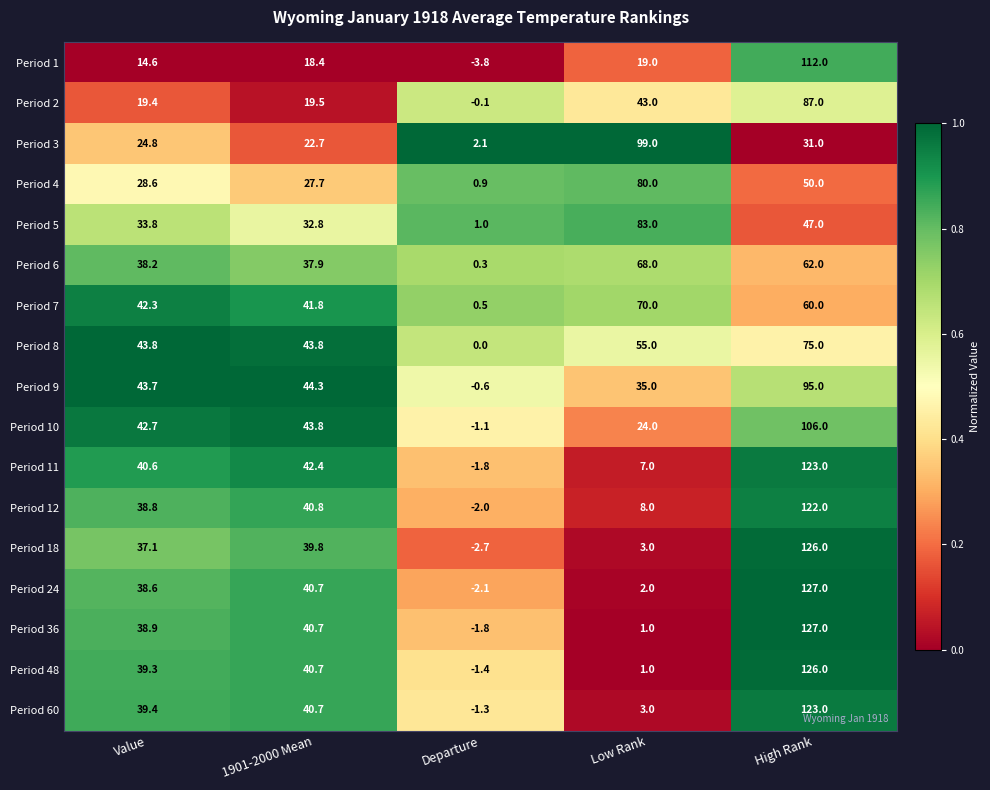

What is the difference between the highest and lowest values at Value?

29.2